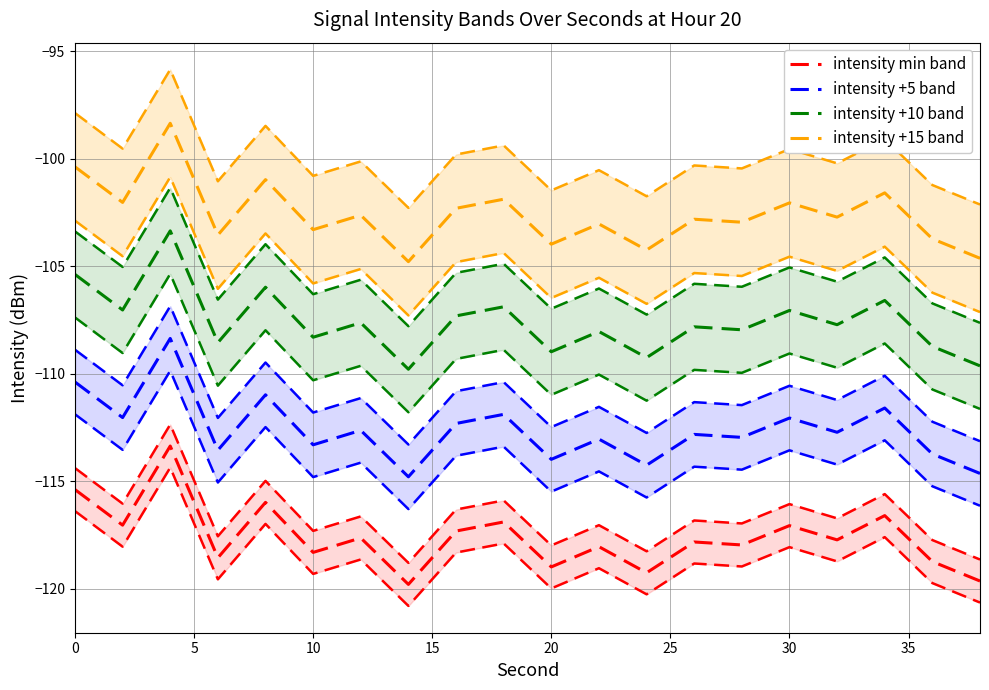

What are all the series names shown in the legend?

intensity min band, intensity +5 band, intensity +10 band, intensity +15 band